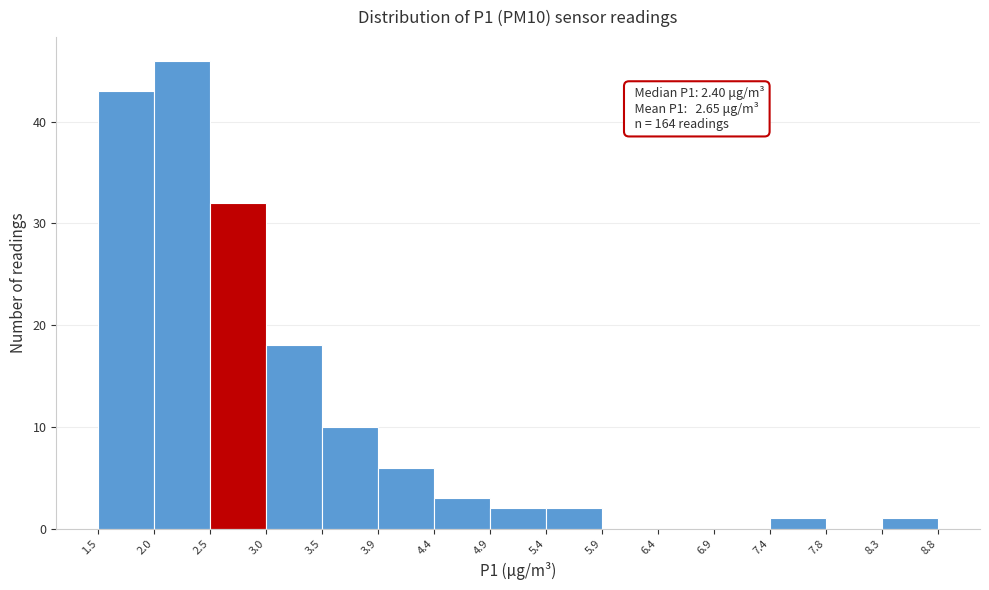

Over which range of the x-axis is the bar tallest?

2.0 to 2.5